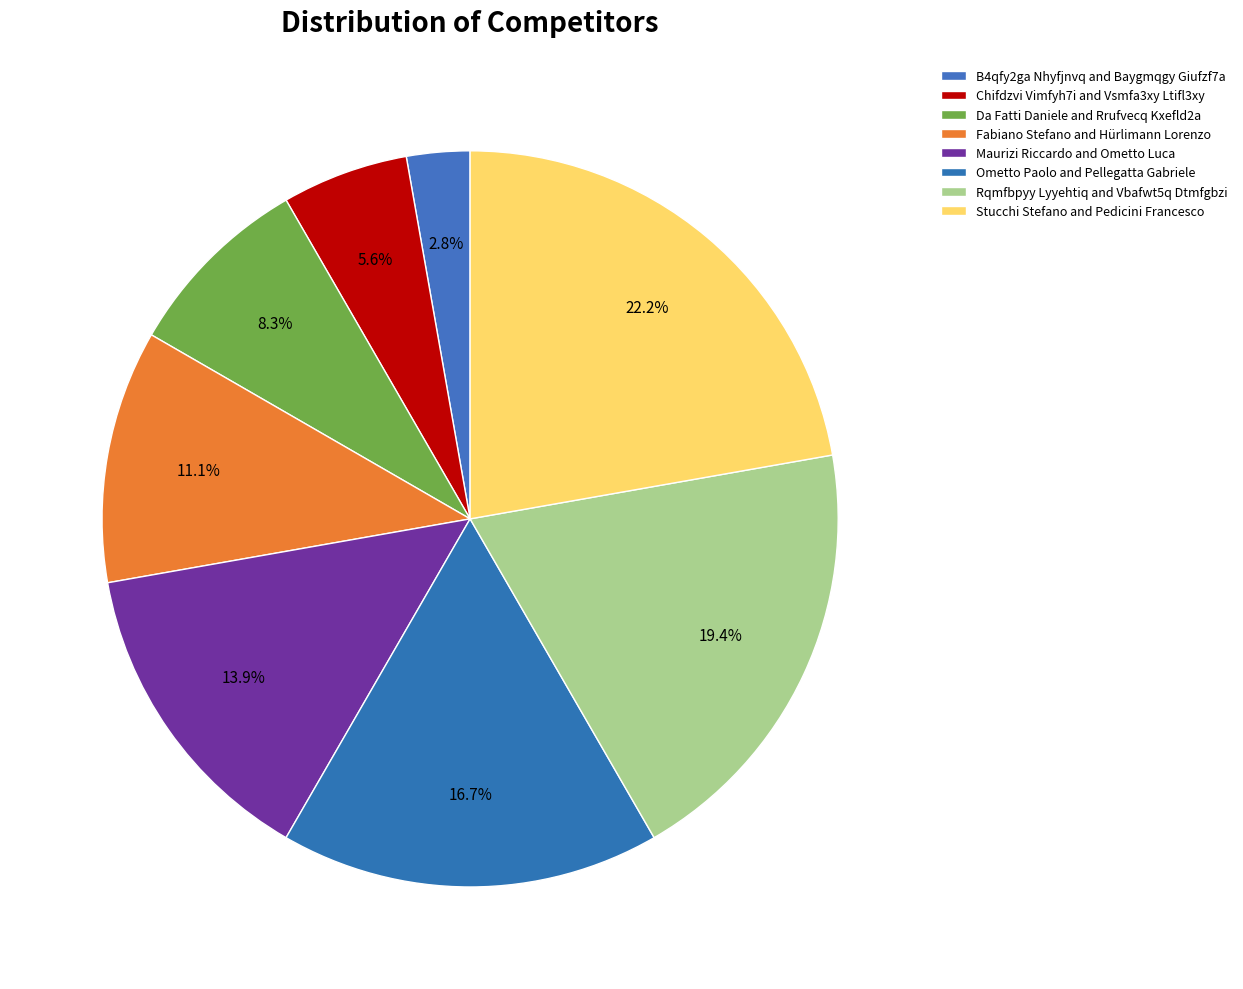

To the nearest percent, what is the combined percentage of B4qfy2ga Nhyfjnvq and Baygmqgy Giufzf7a and Fabiano Stefano and Hürlimann Lorenzo?

14%